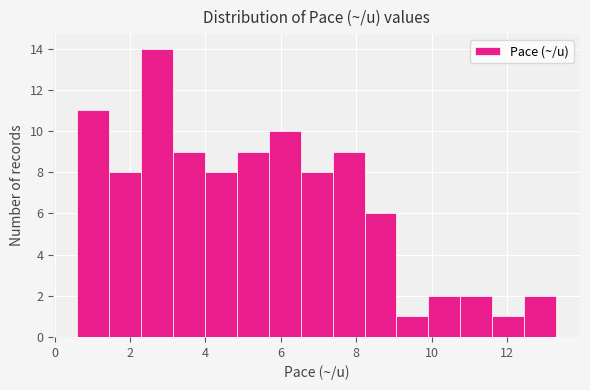

Over which range of the x-axis is the bar tallest?

2.2 to 3.2